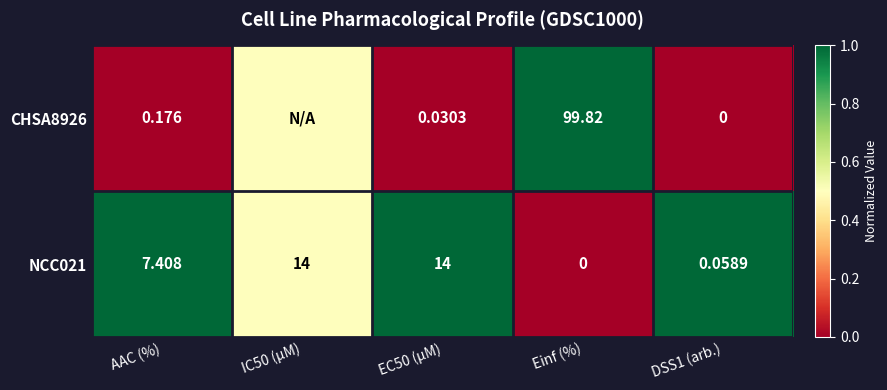

Where is NCC021 nearest to the value 7?

AAC (%)